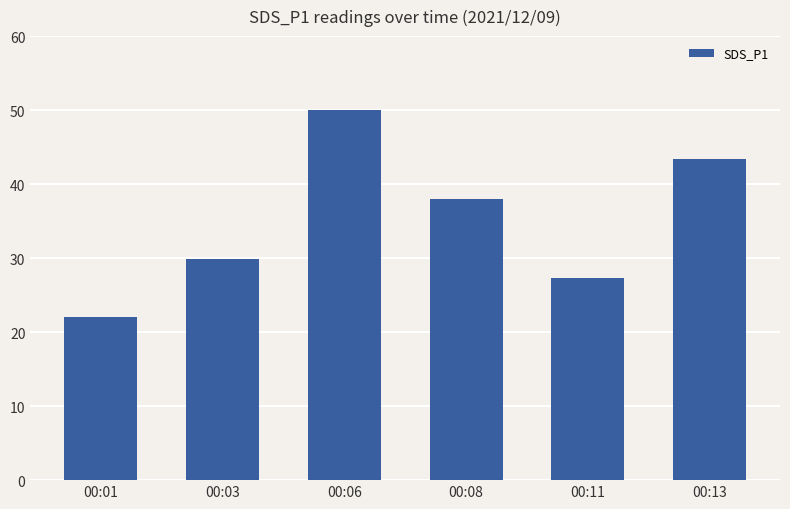

Between 00:08 and 00:06, which is larger?

00:06